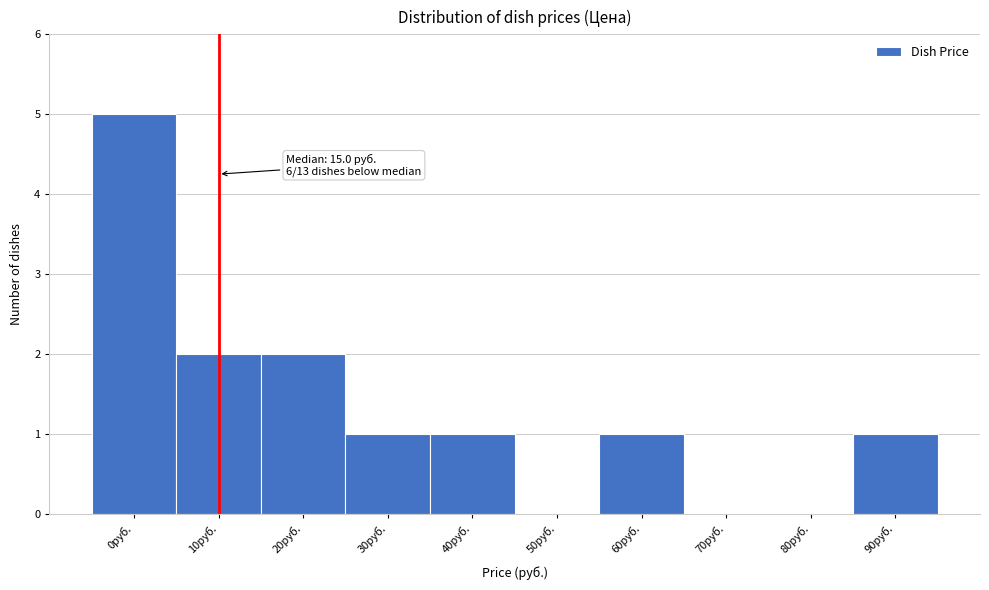

Reading left to right, what are all the values shown in this chart?

0руб.=5	10руб.=2	20руб.=2	30руб.=1	40руб.=1	50руб.=0	60руб.=1	70руб.=0	80руб.=0	90руб.=1